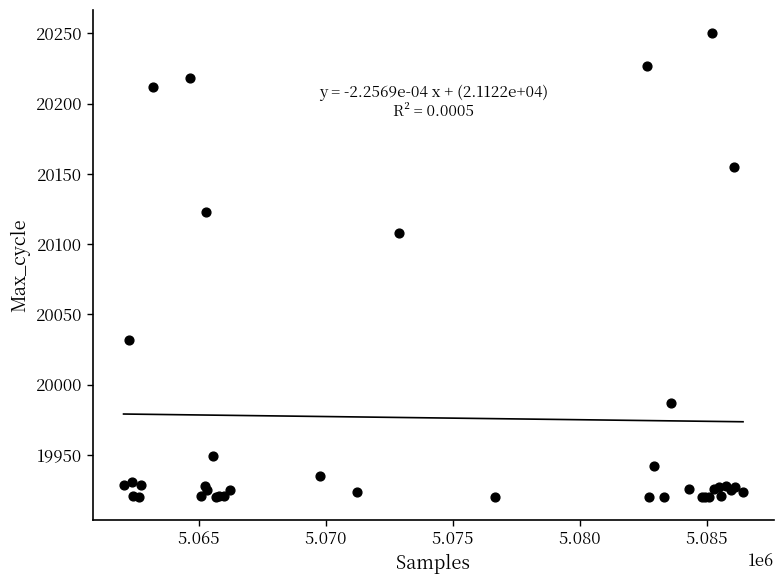

What Y value in the scatter plot is closest to 20085?

20108